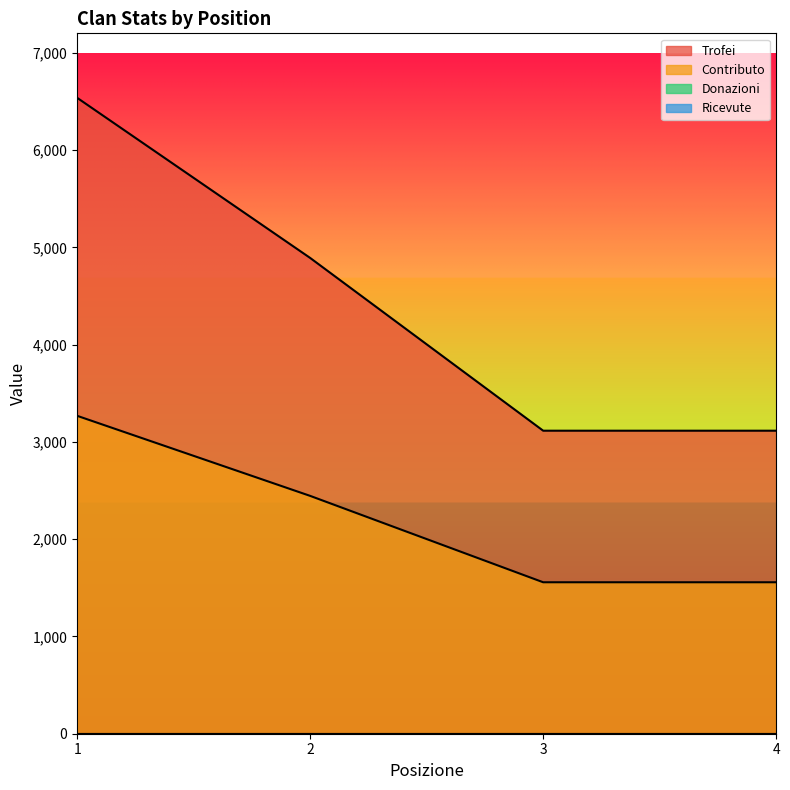

Count the Contributo values in the range 1557 to 3268.

4